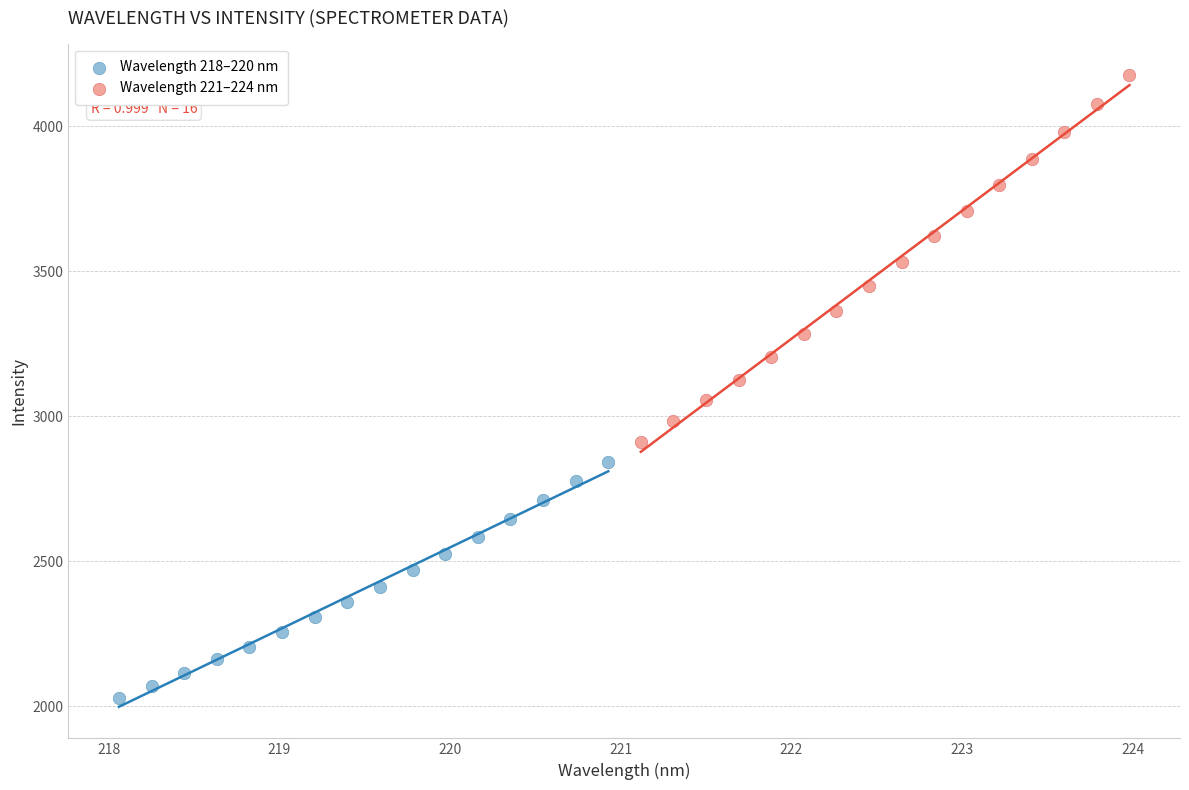

Which series reaches the minimum Y coordinate?

Wavelength 218–220 nm